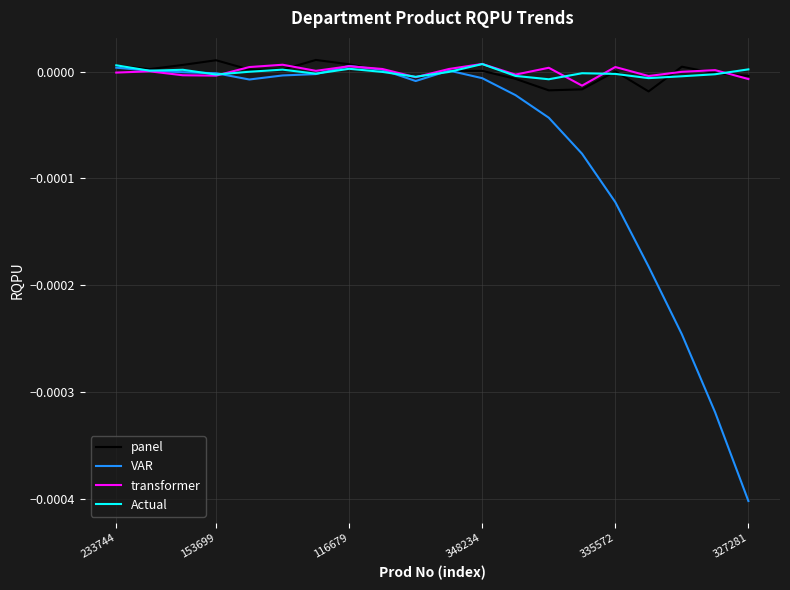

Which series has the widest spread of values?

VAR